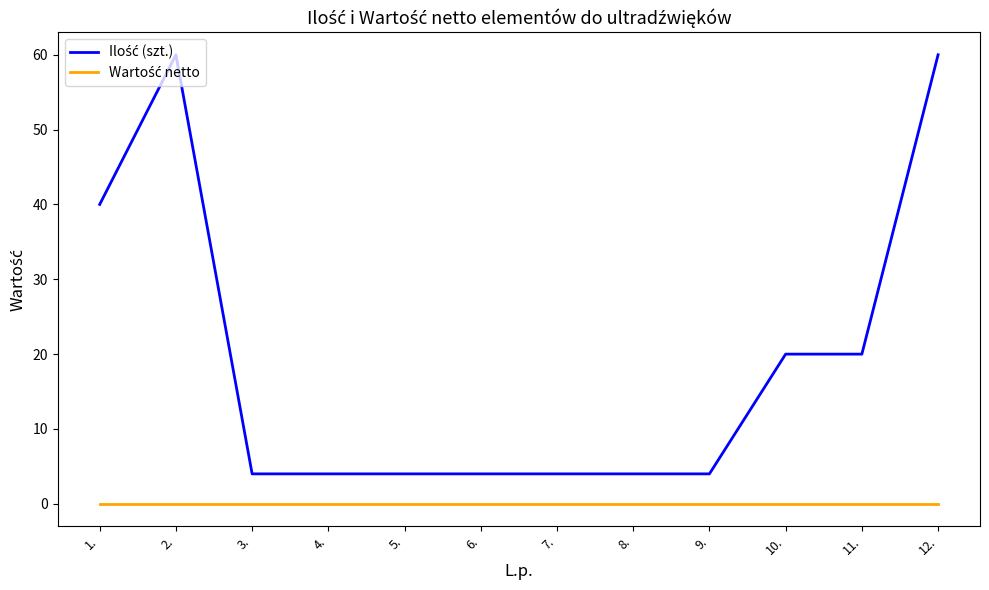

What is the difference between the highest and lowest values at 11.?

20